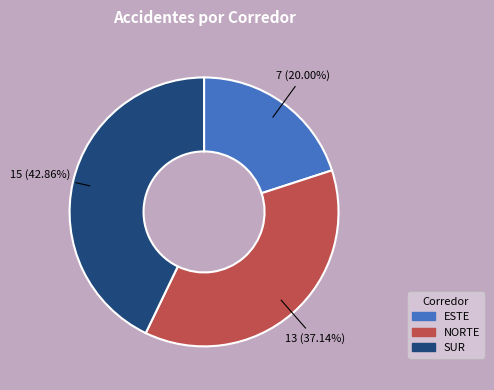

Do SUR and NORTE together represent more than half of the pie?

Yes